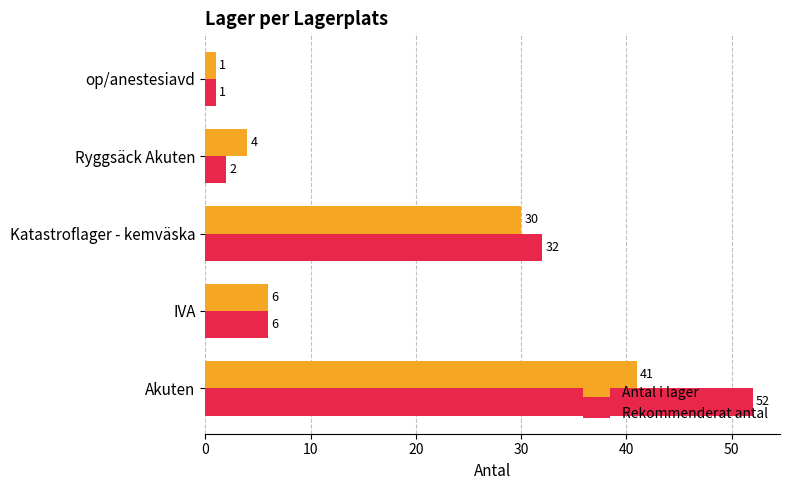

Which series has the widest spread of values?

Rekommenderat antal